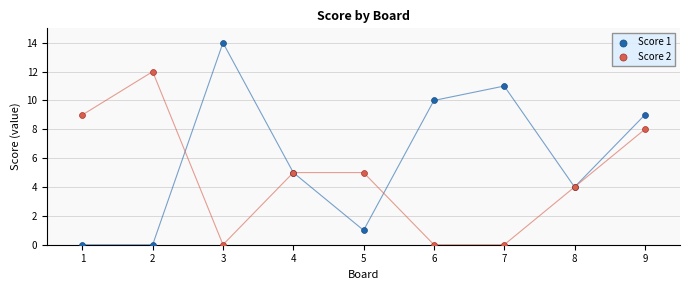

Across all series, what Y value is closest to 7?

8